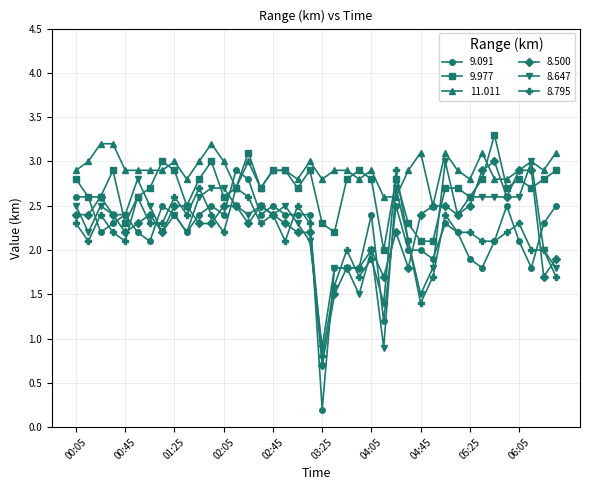

True or false: 11.011 has more than 1 points higher than both neighbors.

True